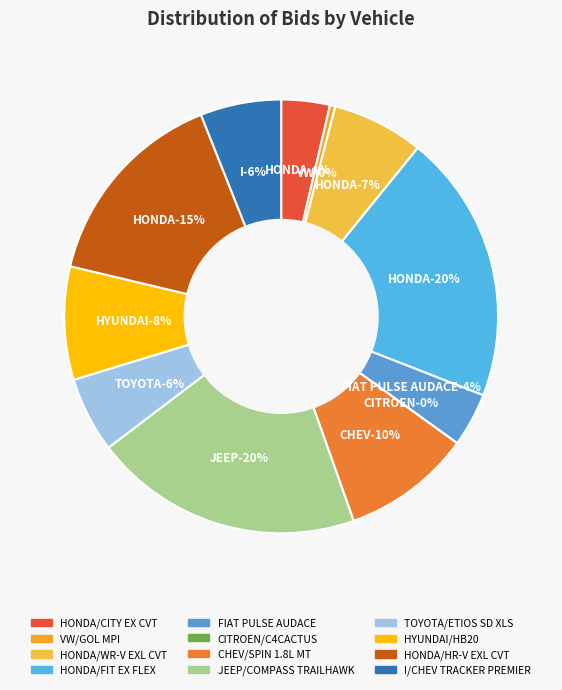

Is it true that VW/GOL MPI is 1% of the pie?

False